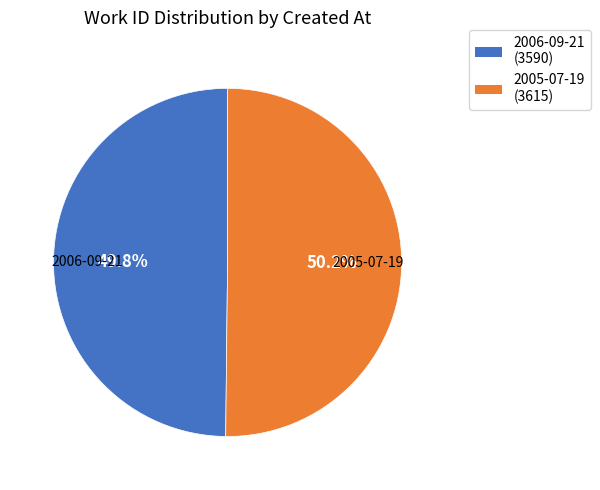

What percentage is the 2006-09-21 slice, to the nearest percent?

50%